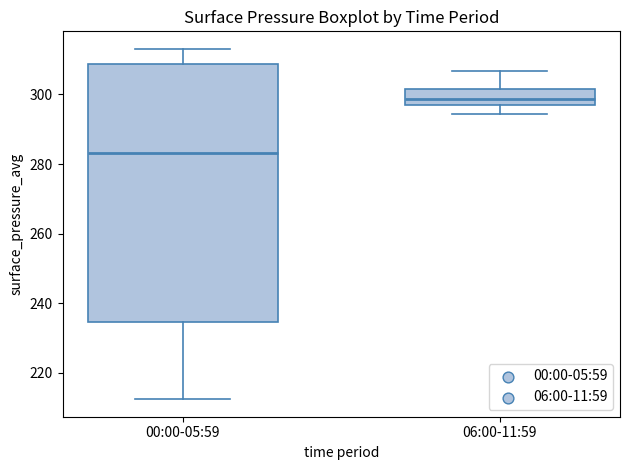

Which box has the lowest median line?

00:00-05:59